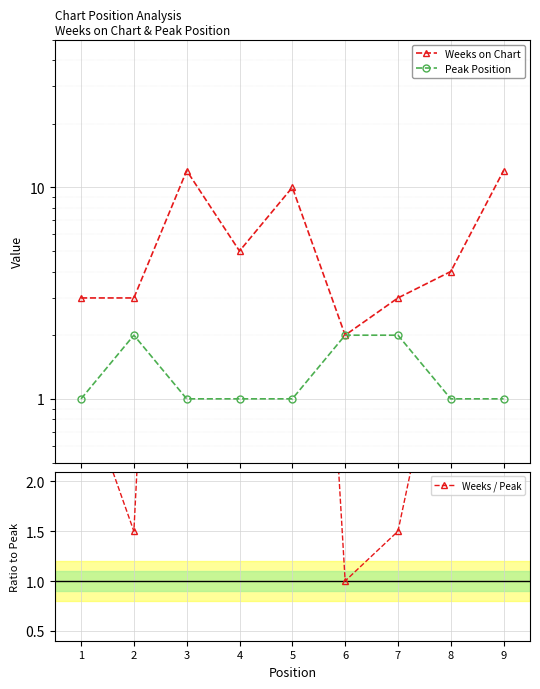

What is the total value across all series at 8?

9.0